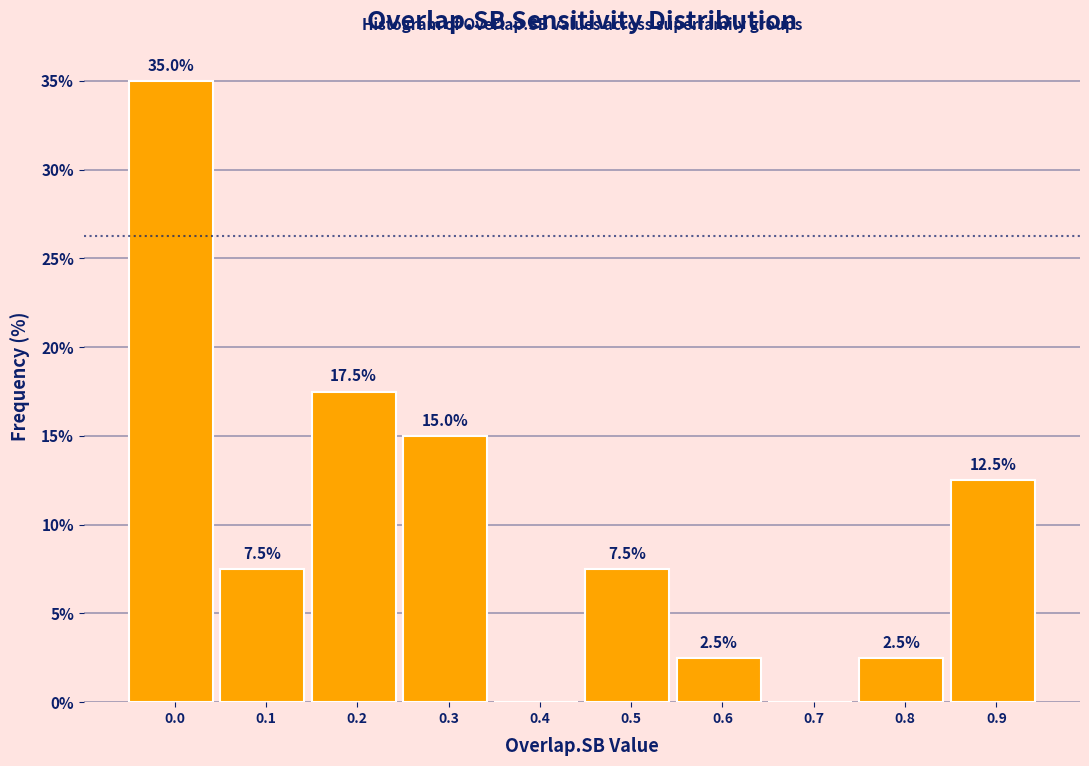

Reading right to left, extract all data points from this chart.

0.9=12.5	0.8=2.5	0.7=0.0	0.6=2.5	0.5=7.5	0.4=0.0	0.3=15.0	0.2=17.5	0.1=7.5	0.0=35.0